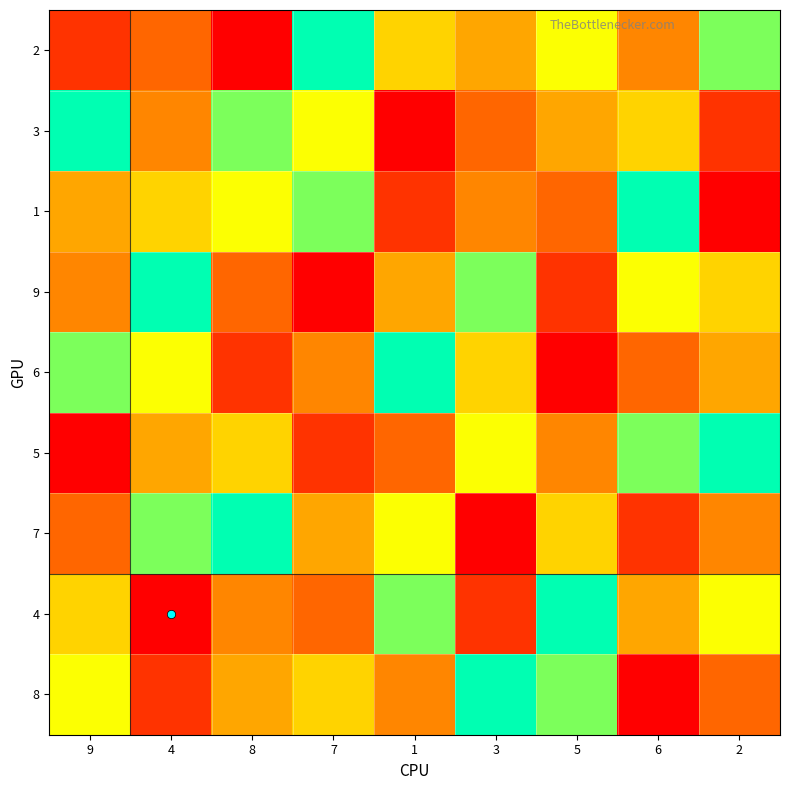

At how many categories does at least one series exceed 4?

9